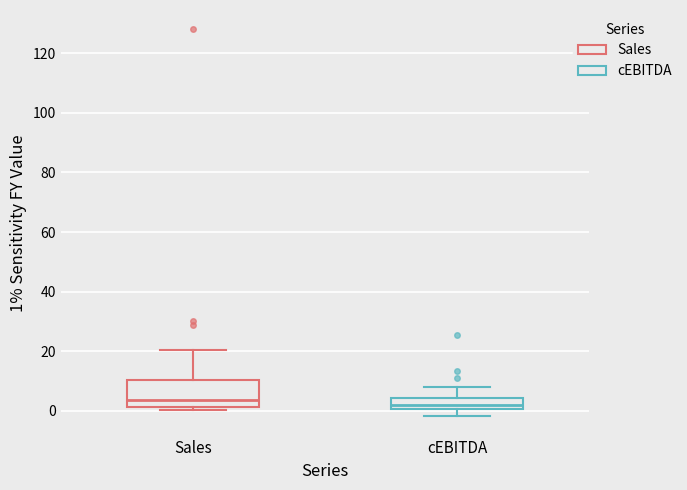

Where does the median line of the box for cEBITDA sit on the y-axis? The values are not printed on the chart, so give them approximately, as read against the axis.

2